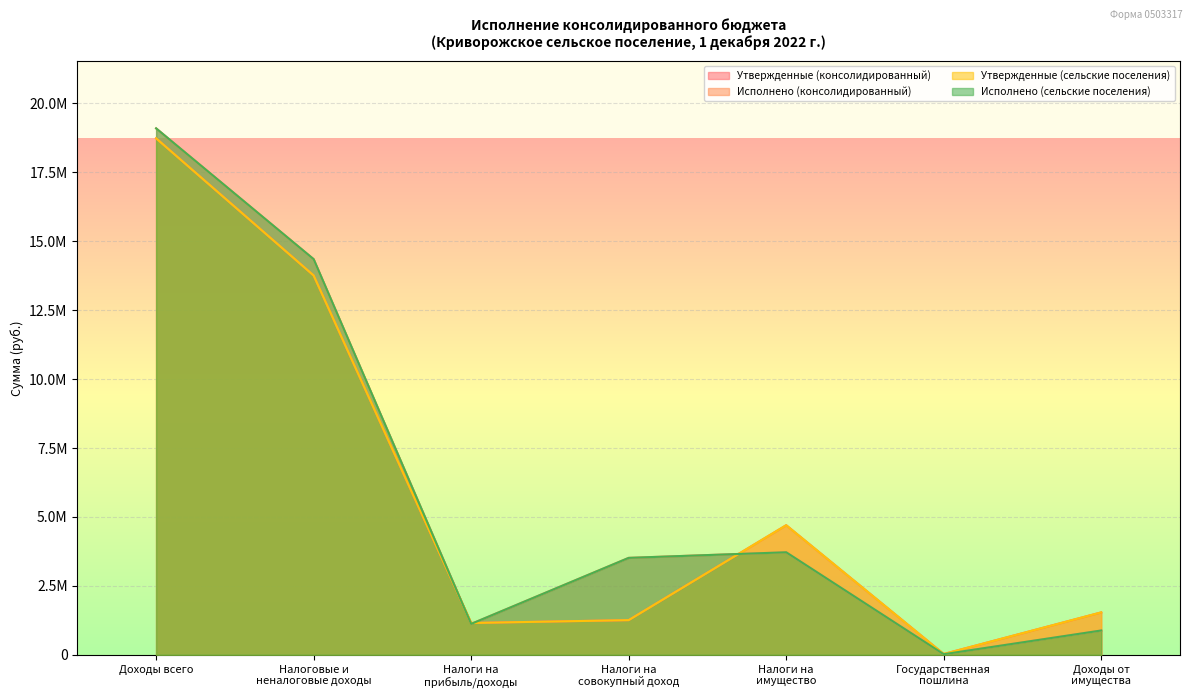

What is the difference between the highest and lowest values at Налоги на
совокупный доход?

2258182.2